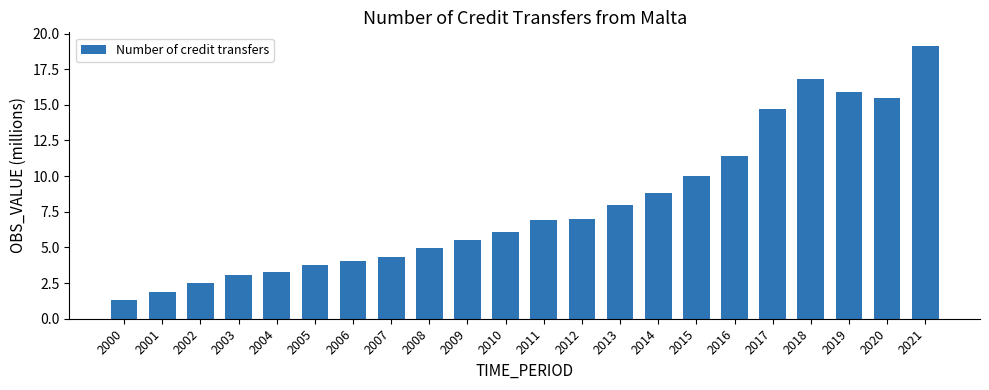

What is the change in value from 2000 to 2006?

+2.8